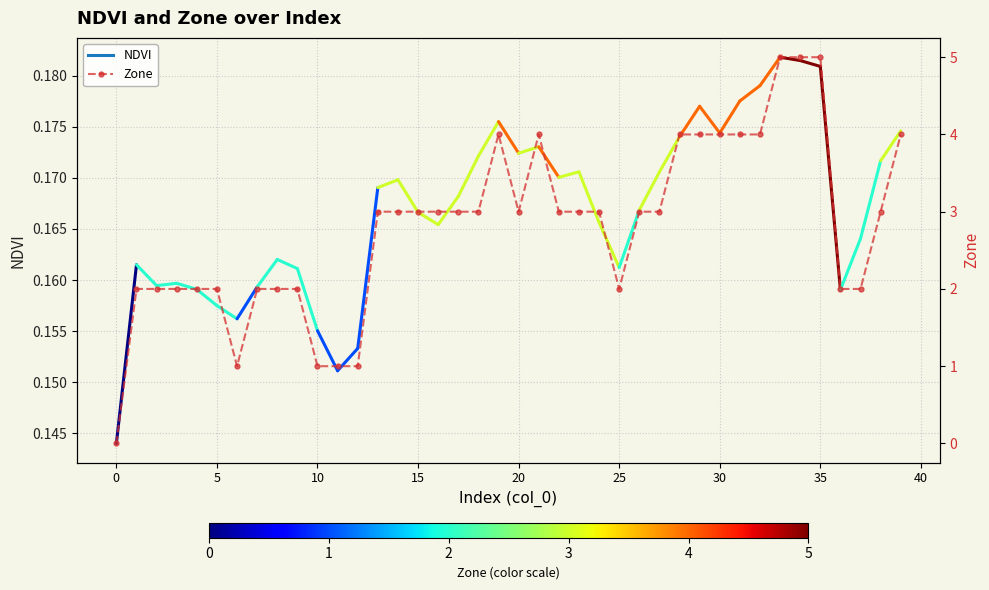

Does the chart display data point markers on the line(s)?

Yes